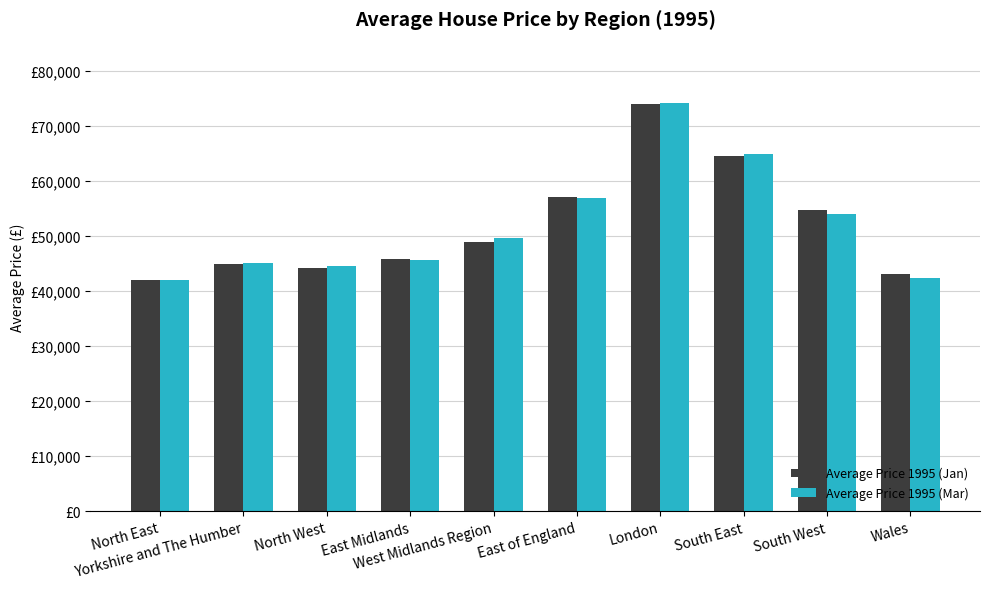

What is the sum of the Average Price 1995 (Jan) values at South West and North East?

96765.9